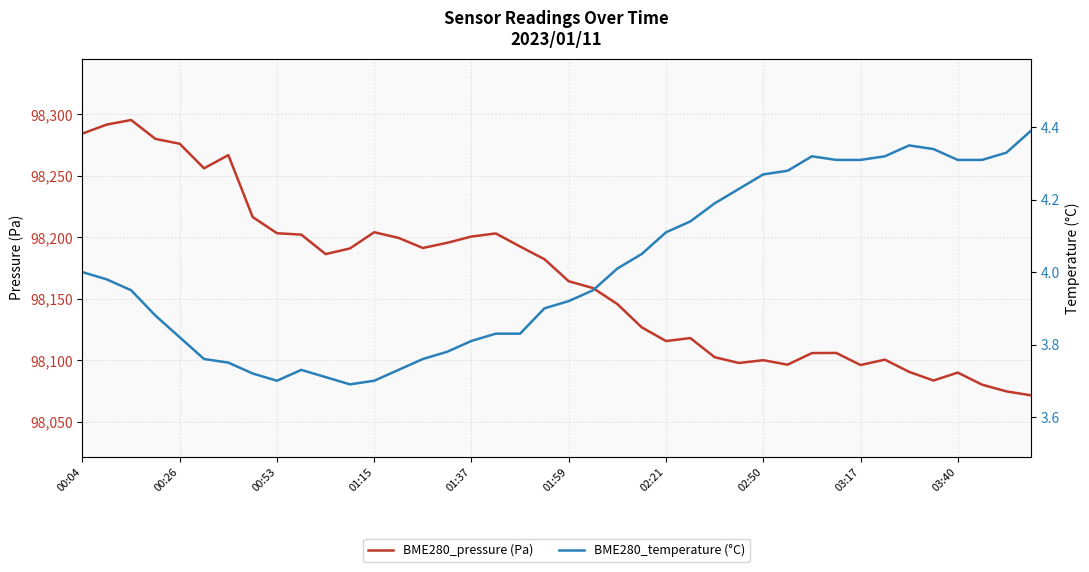

Is it true that BME280_pressure (Pa) equals 98115.7 at 02:21?

True